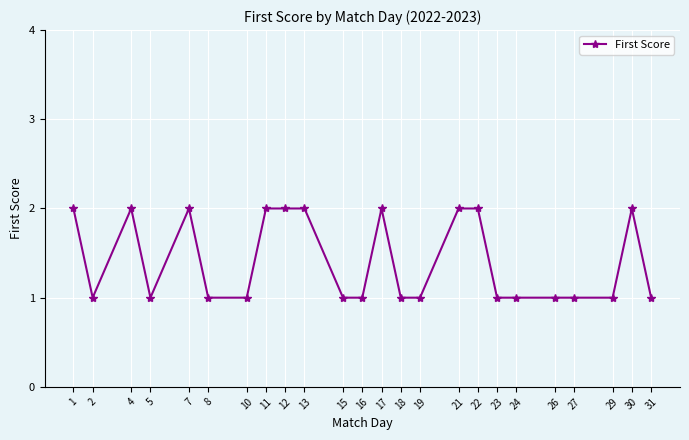

How many data points does each series have?

24